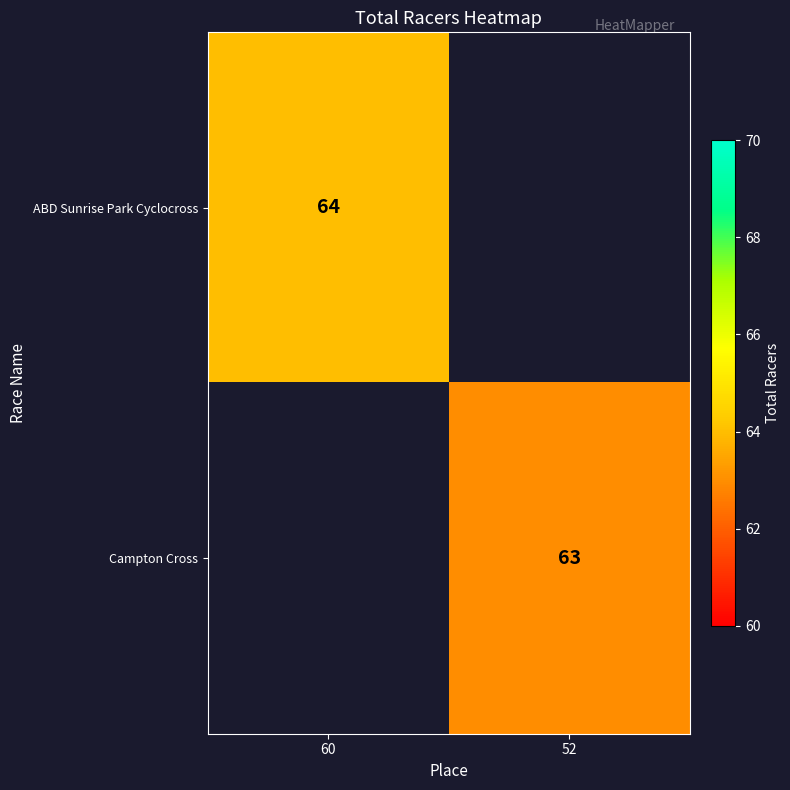

The ABD Sunrise Park Cyclocross series shows 100 at 60. True or false?

False